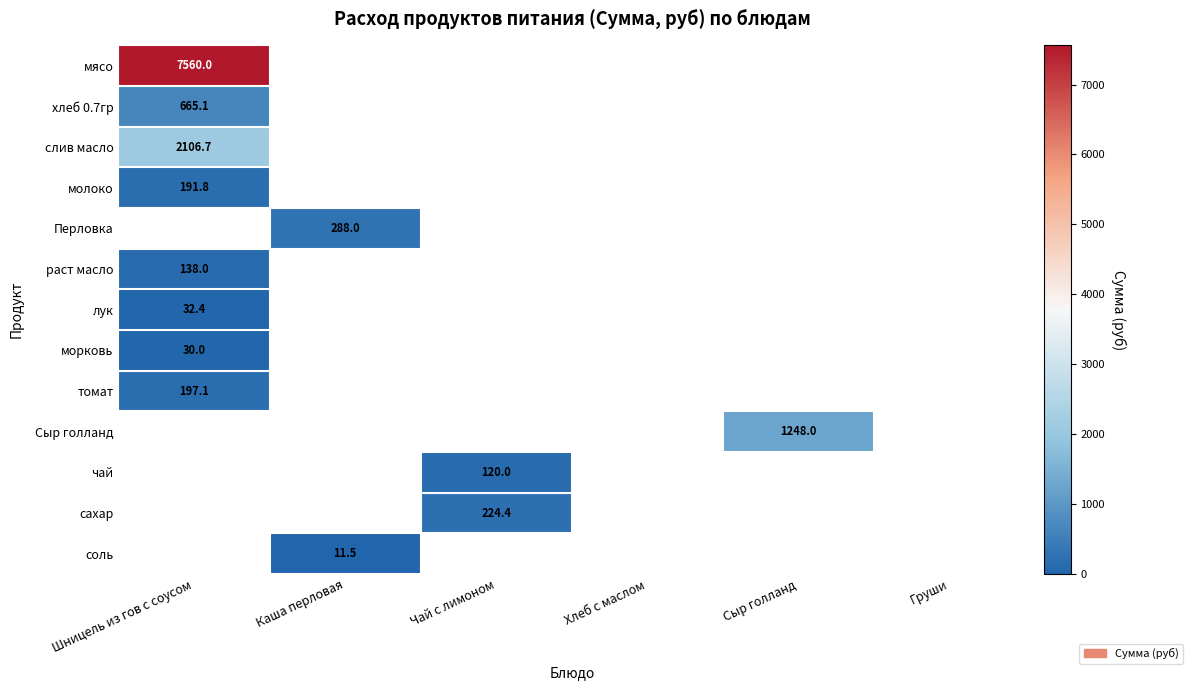

True or false: морковь has a value of 30.0 at Шницель из гов с соусом.

True